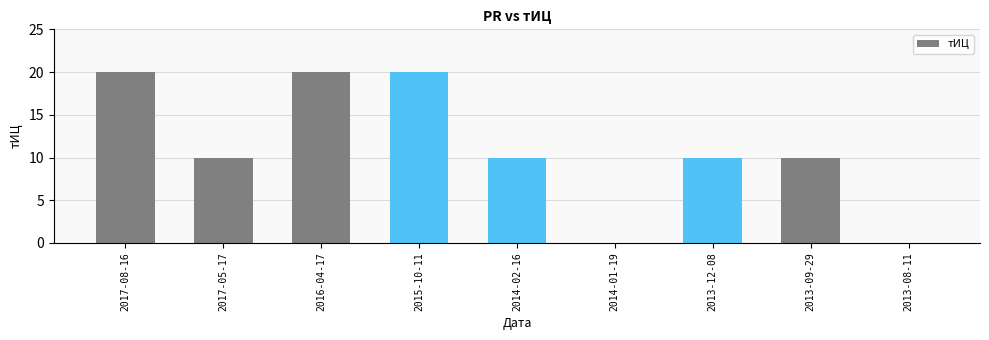

True or false: the data shows 13 at 2013-09-29.

False